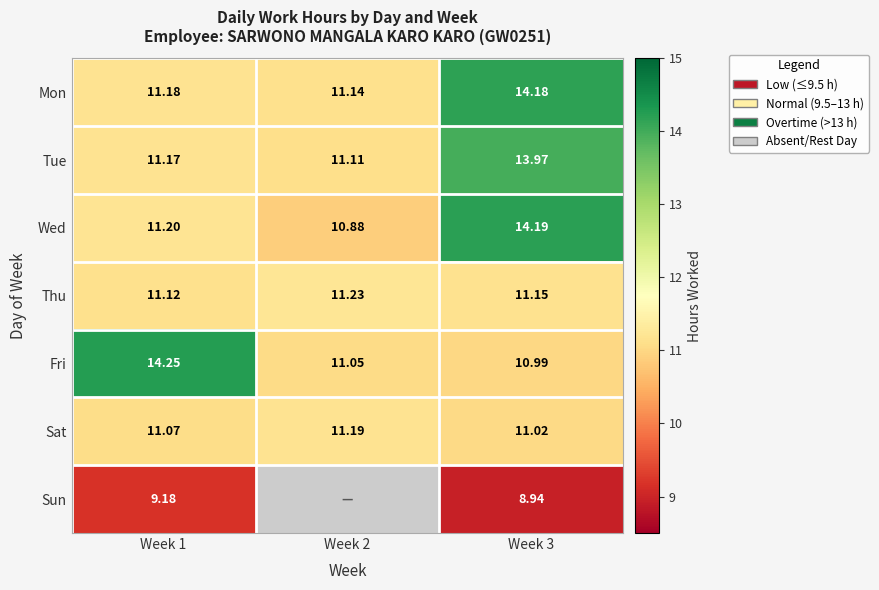

What is the spread (max minus min) of values at Week 1?

5.1